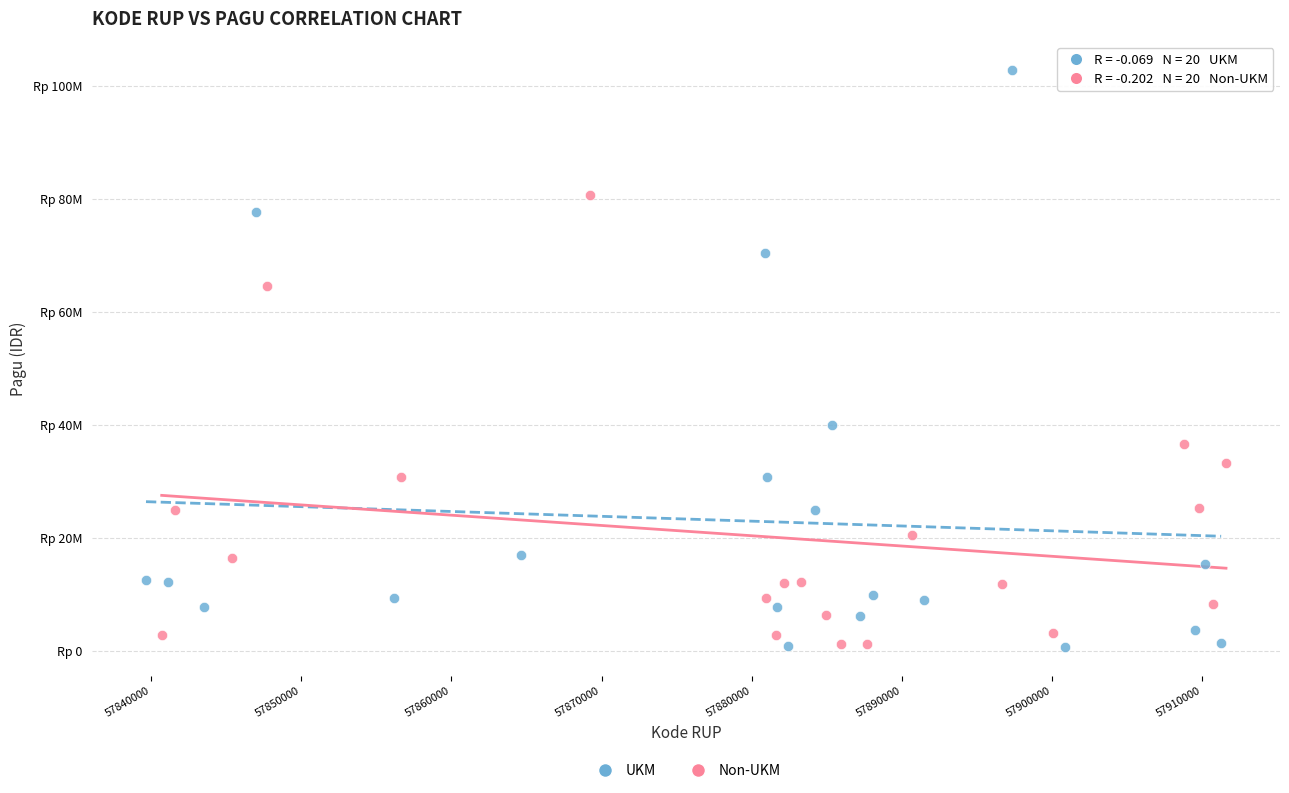

What are all the series names shown in the legend?

UKM, Non-UKM